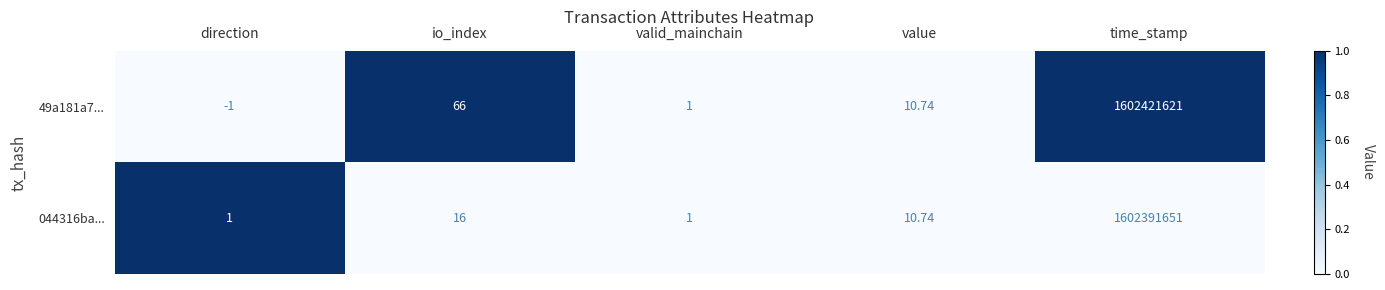

How many categories are shown in the chart?

5